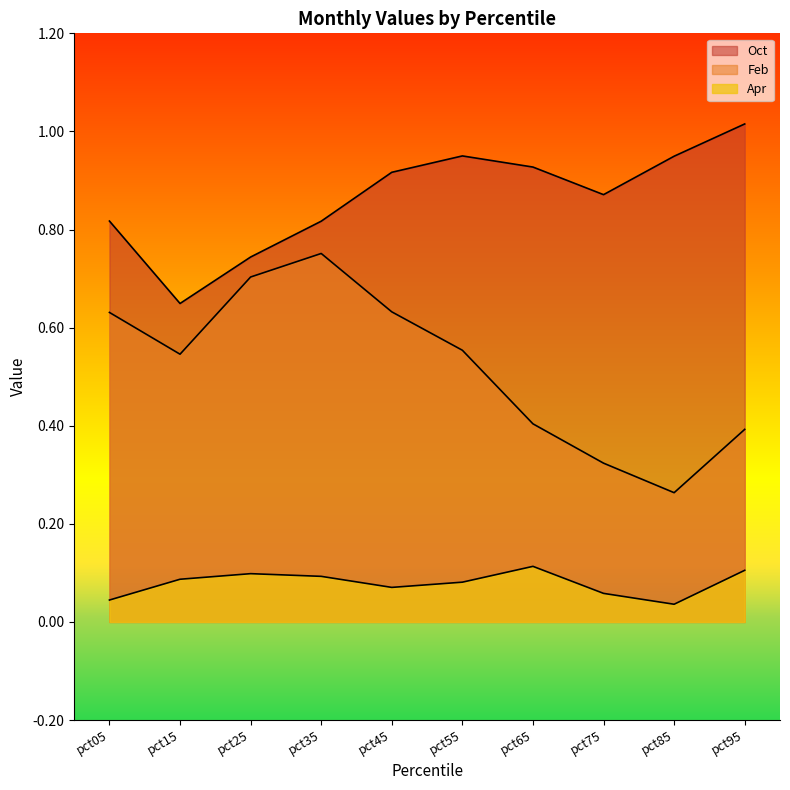

Reading left to right, what are all the values shown in this chart?

Feb: 0.6	0.5	0.7	0.8	0.6	0.6	0.4	0.3	0.3	0.4
Apr: 0.0	0.1	0.1	0.1	0.1	0.1	0.1	0.1	0.0	0.1
Oct: 0.8	0.6	0.7	0.8	0.9	1.0	0.9	0.9	0.9	1.0